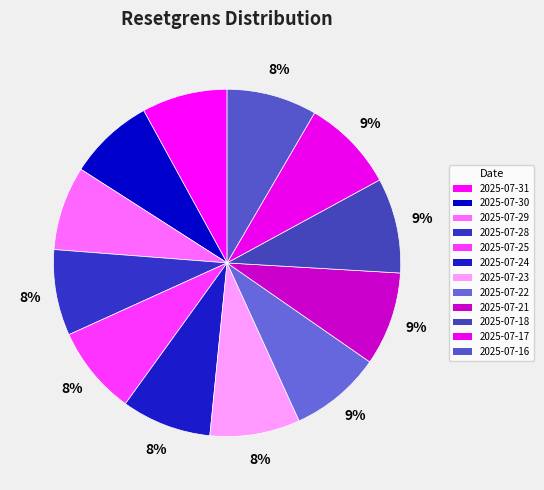

The 2025-07-18 slice represents 16% of the pie. True or false?

False